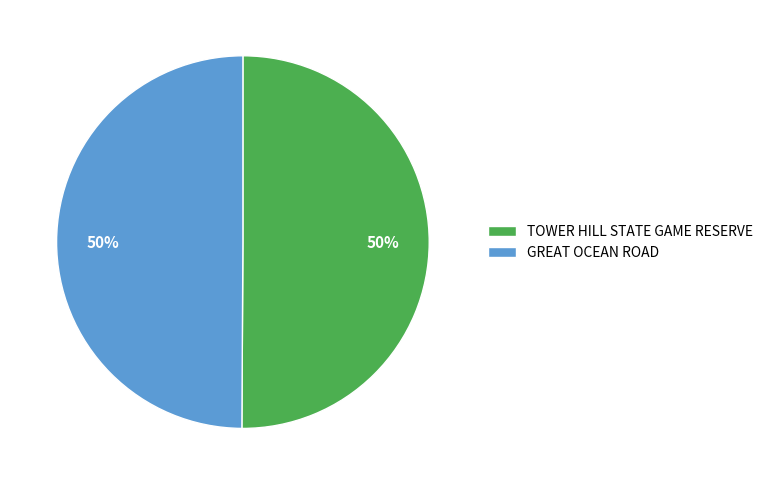

Do TOWER HILL STATE GAME RESERVE and GREAT OCEAN ROAD together represent more than half of the pie?

Yes